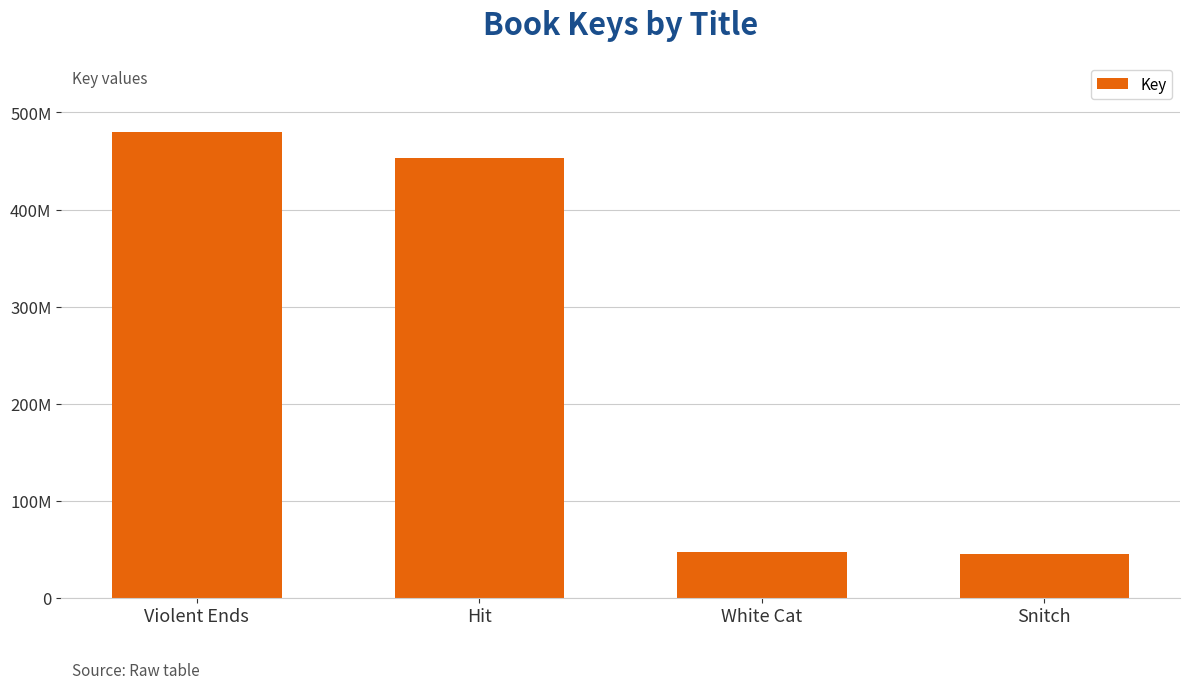

Does the chart contain any negative values?

No